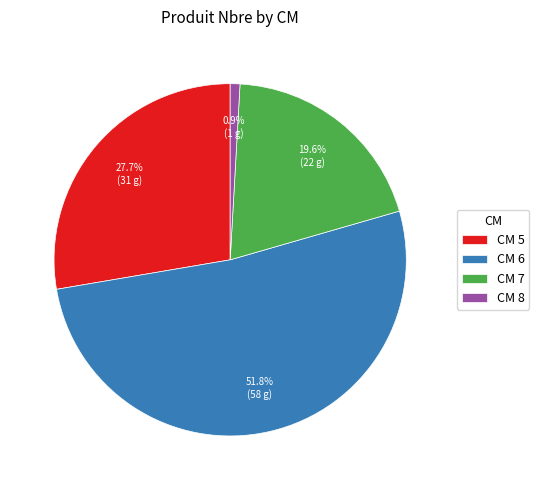

How much of the chart is everything except CM 8?

99.1%